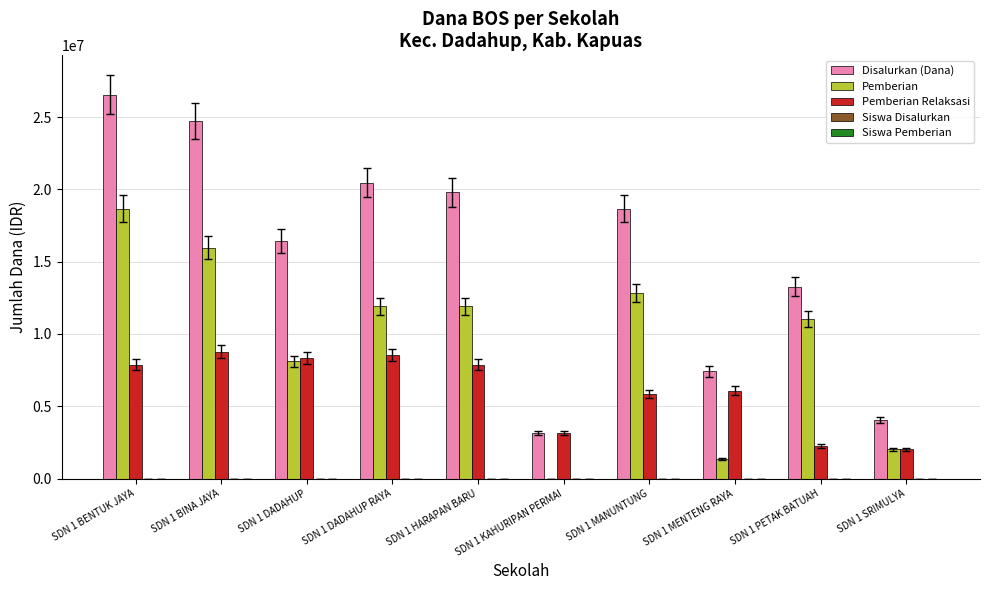

What is the maximum value shown in the chart?

26550000